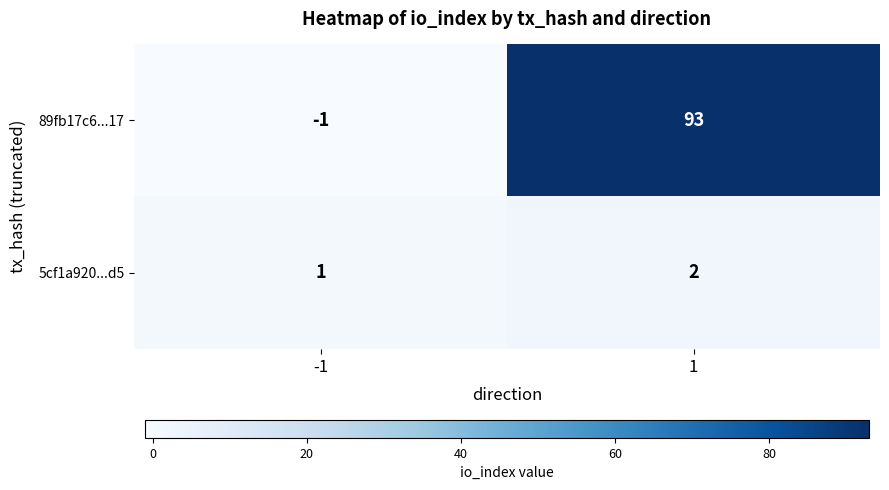

Which series has the widest spread of values?

89fb17c6...17